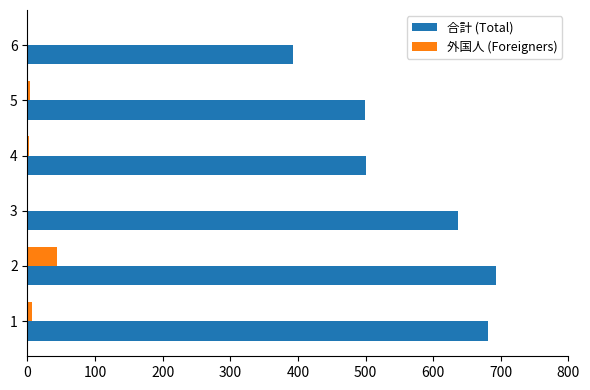

The value of 合計 (Total) at 4 is 500. True or false?

True